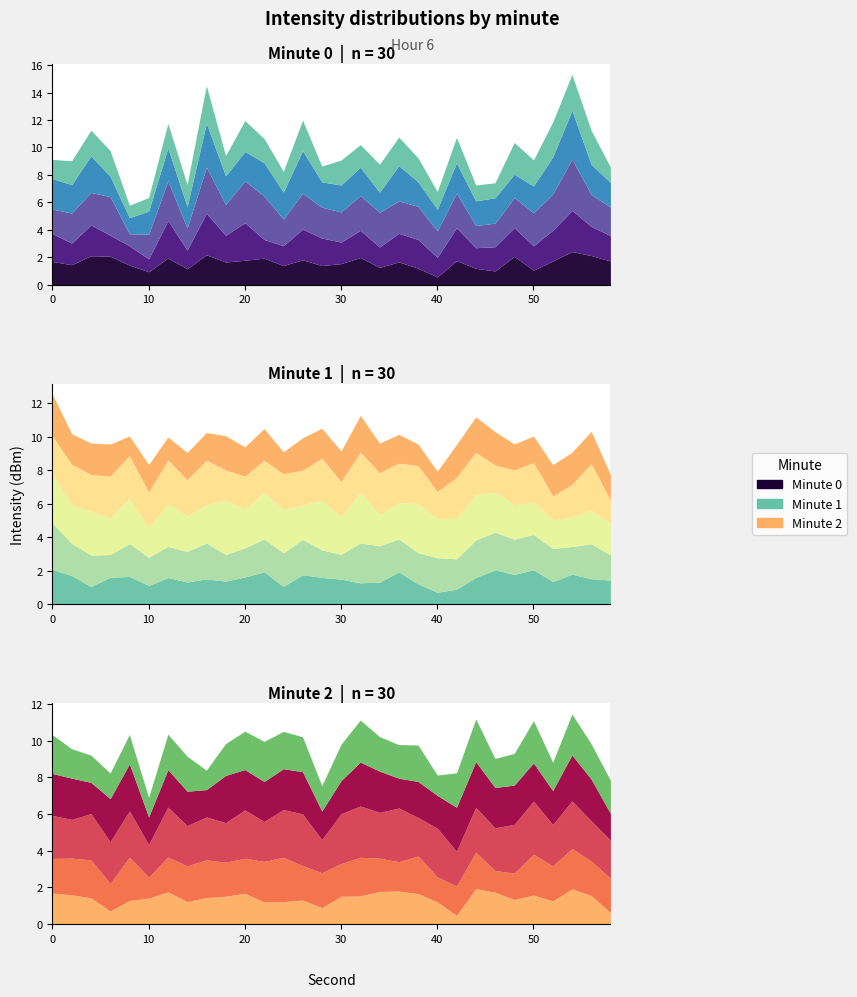

Rank the series at 16 from lowest to highest value.

Minute 2, Minute 1, Minute 0